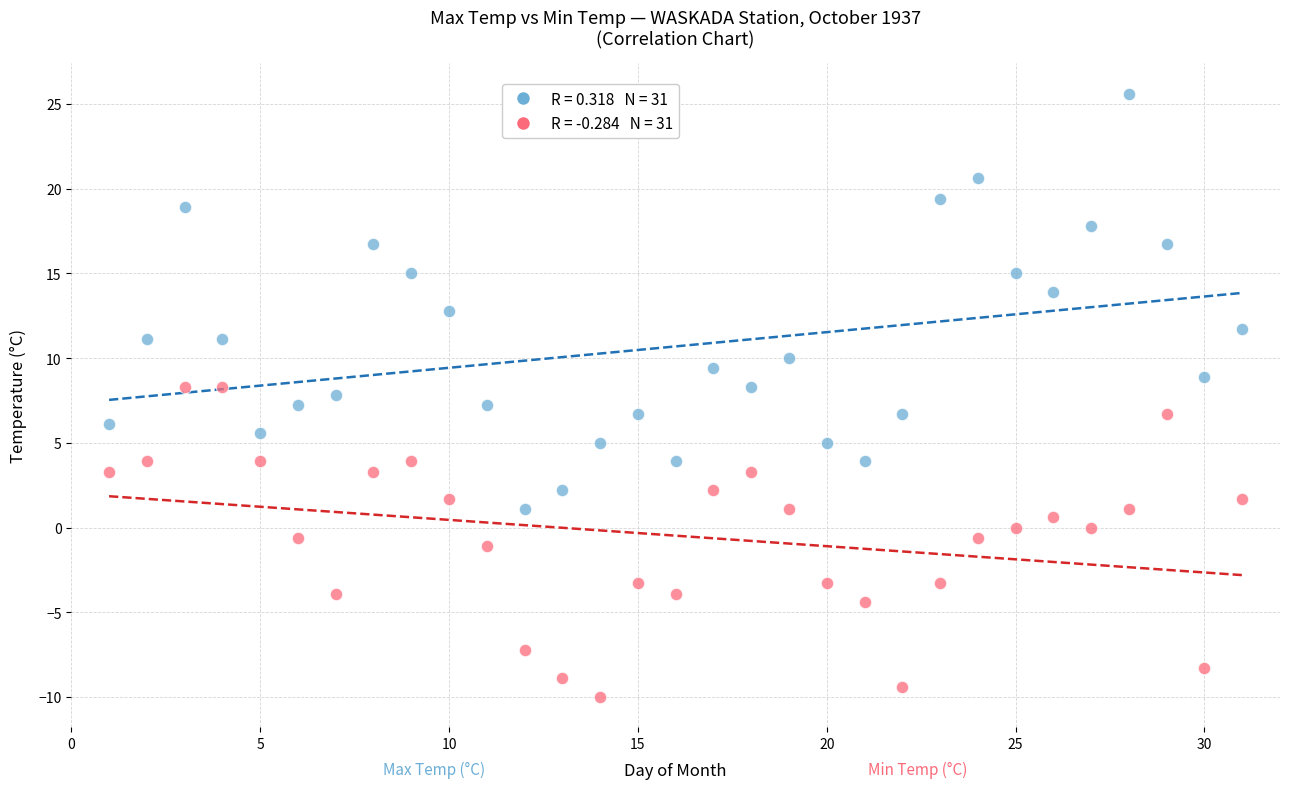

Across all data points, what is the range of X values (max minus min)?

30.0